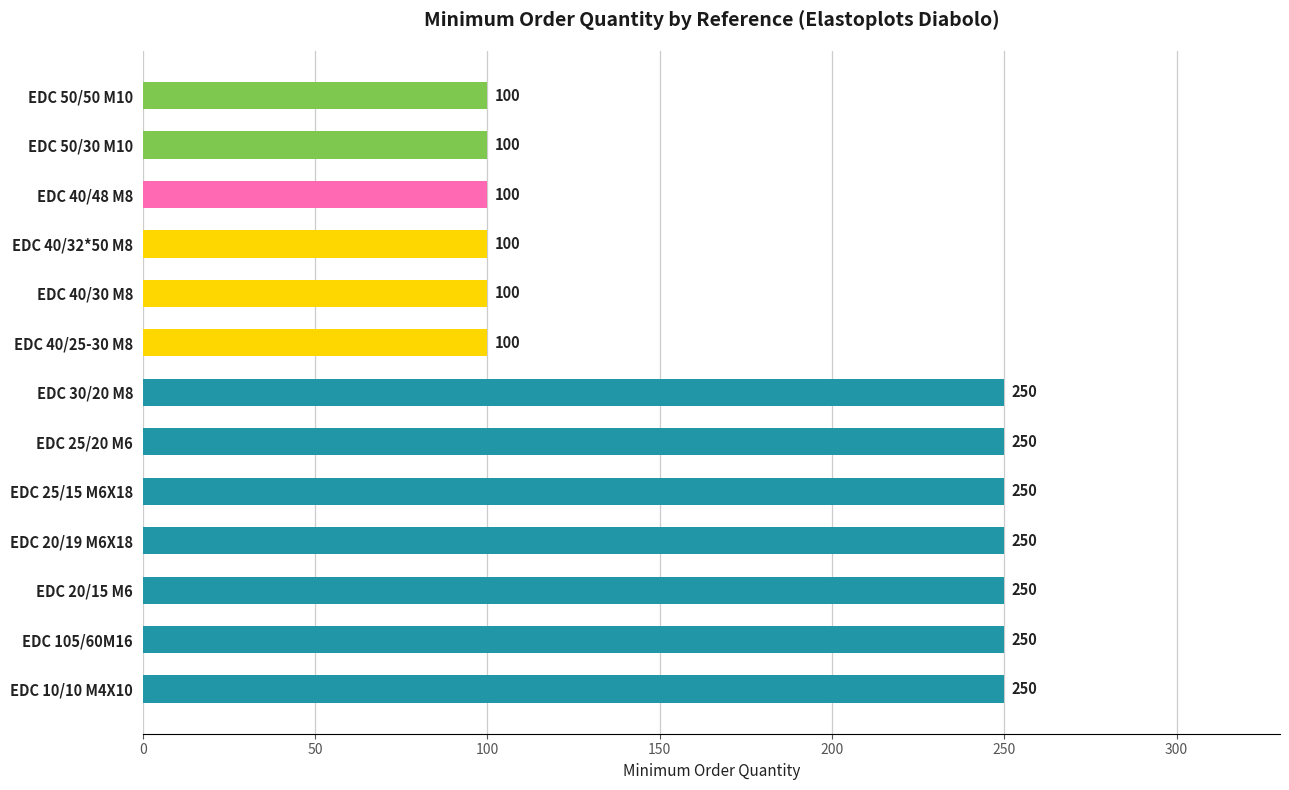

Reading bottom to top, transcribe all the data shown in this chart.

250	250	250	250	250	250	250	100	100	100	100	100	100